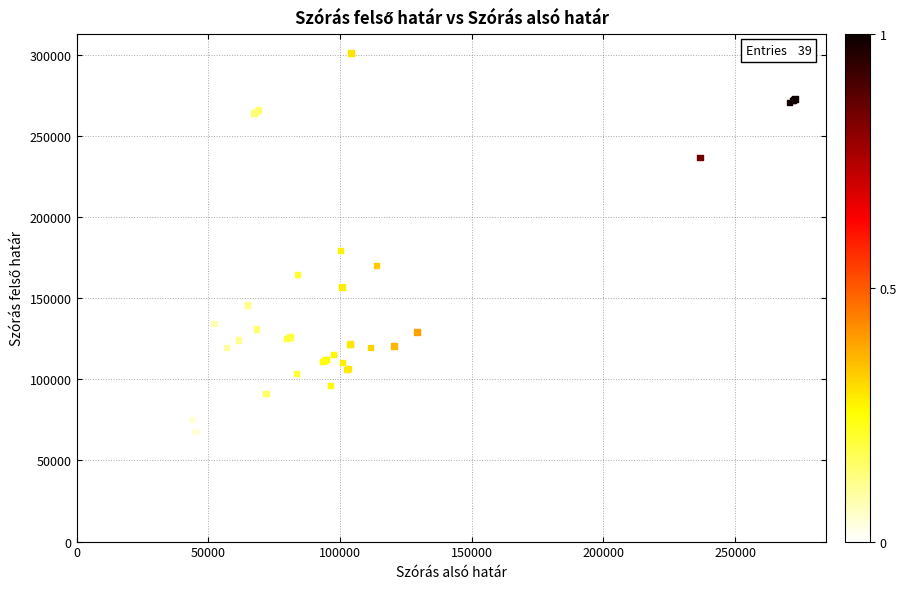

What Y value in the scatter plot is closest to 184492?

179257